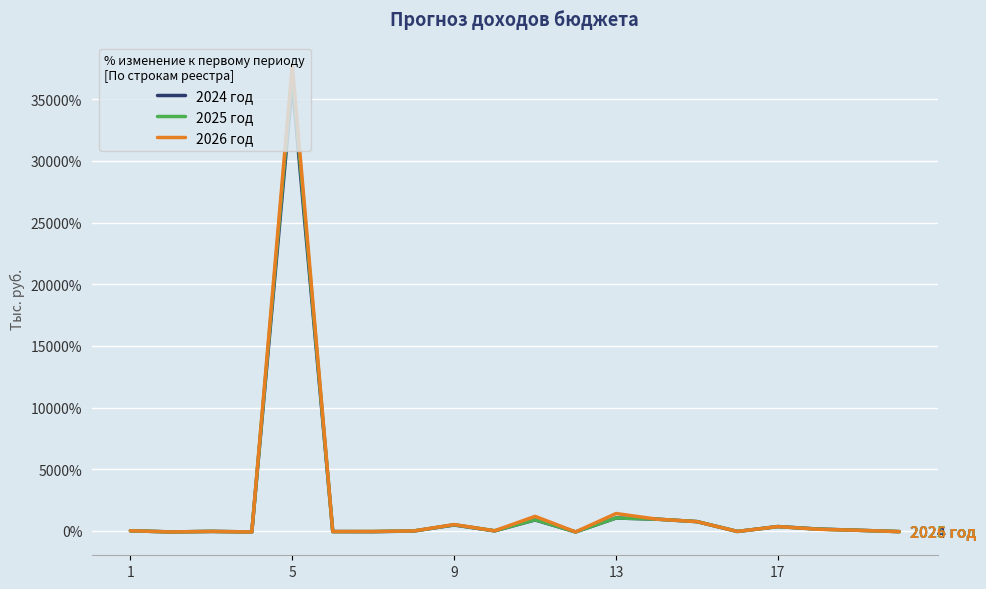

Is this an area chart (filled region under the line)?

No